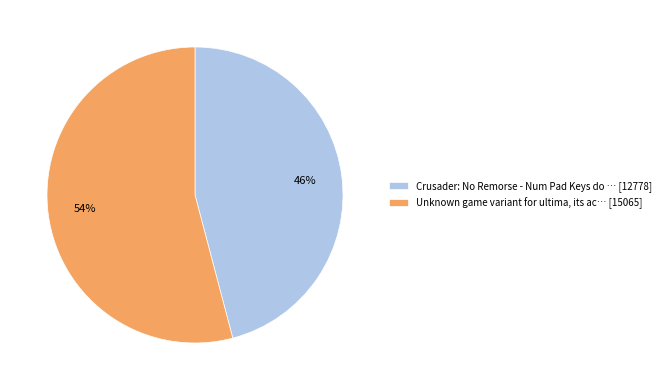

Which has a higher value, Unknown game variant for ultima, its ac… [15065] or Crusader: No Remorse - Num Pad Keys do … [12778]?

Unknown game variant for ultima, its ac… [15065]